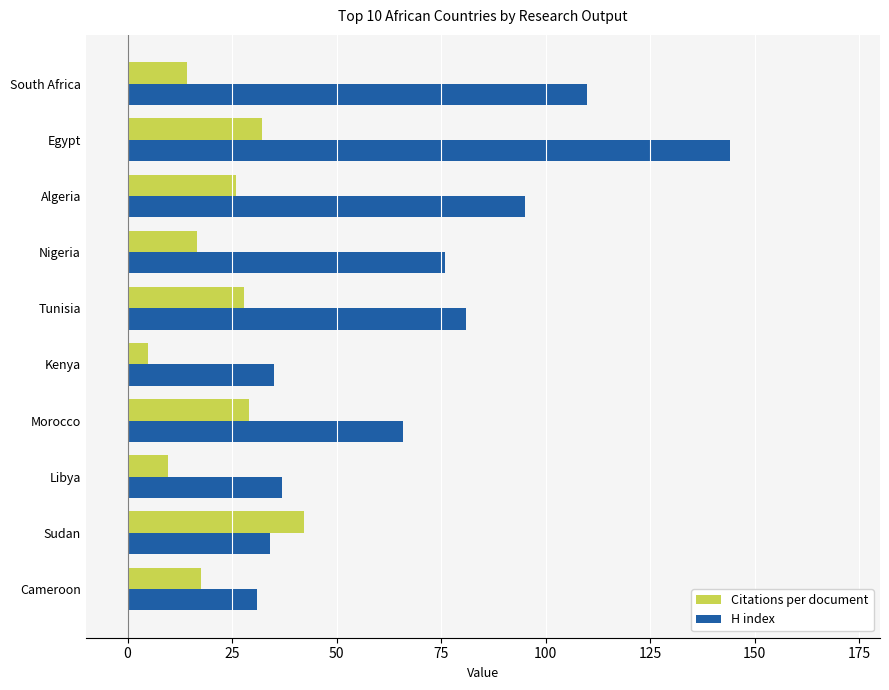

True or false: H index has a value of 66.0 at Morocco.

True